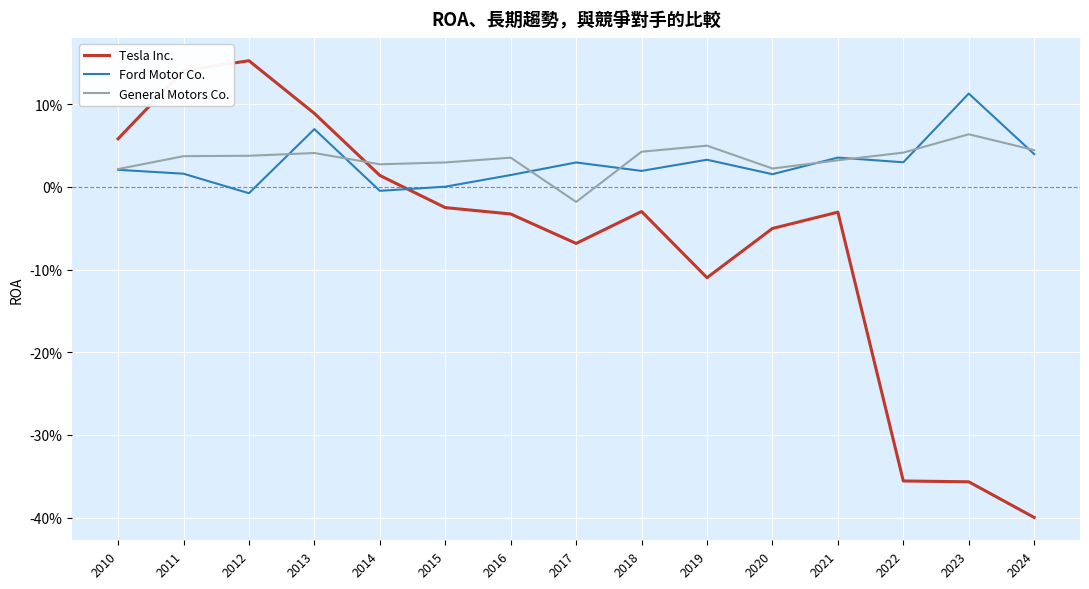

Which series has the largest range (max minus min)?

Tesla Inc.